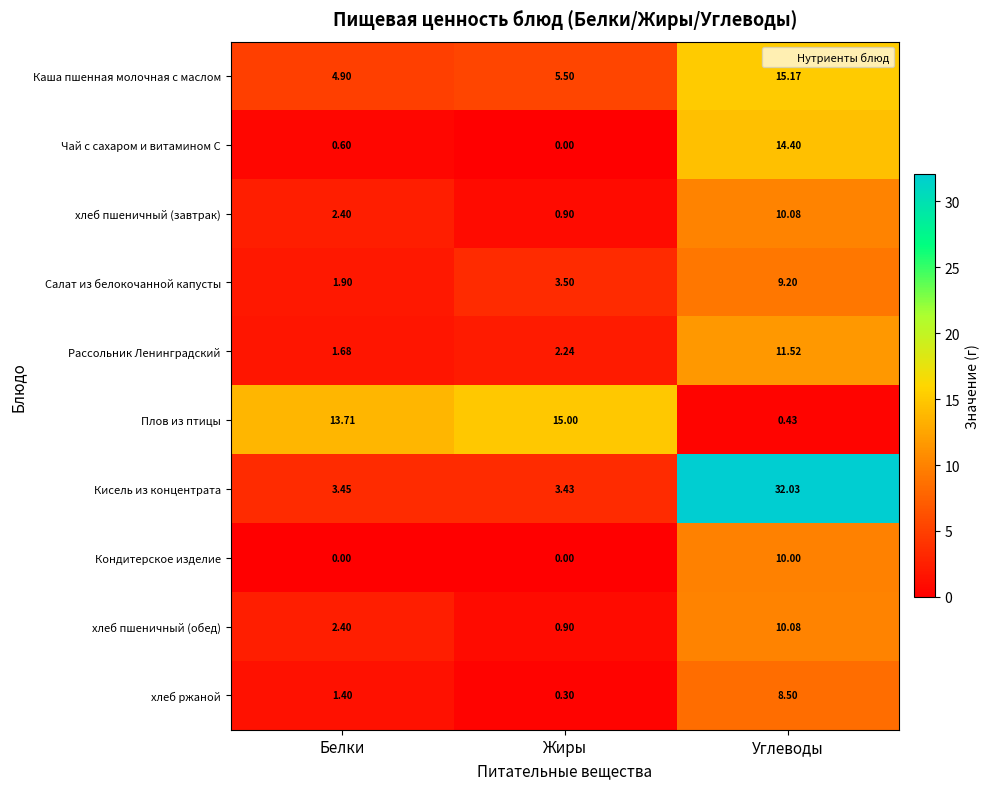

At which category is the sum across all series the highest?

Углеводы